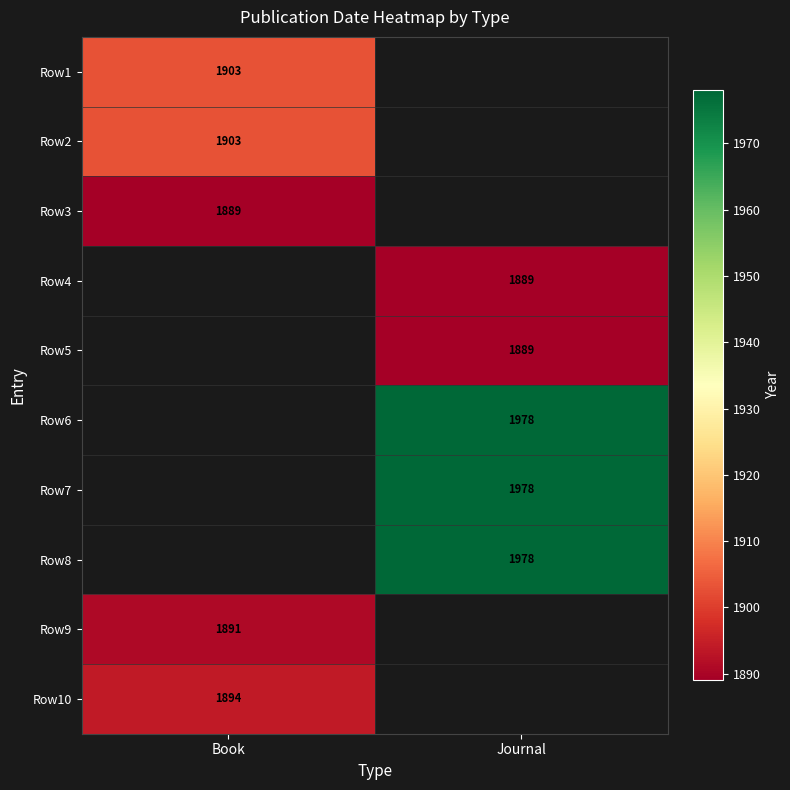

The Row2 series shows 754 at Book. True or false?

False